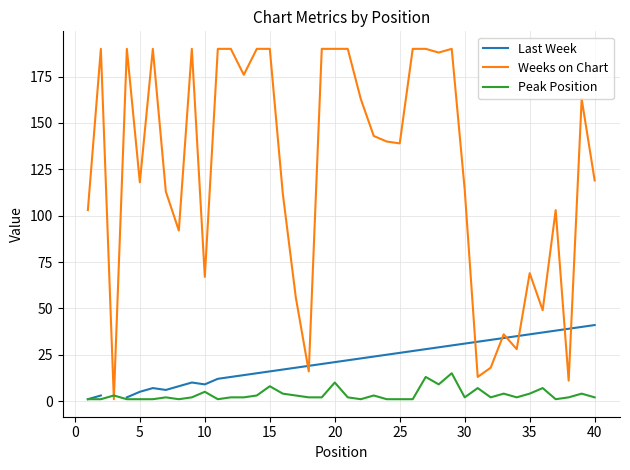

The value of Peak Position at 20 is 10. True or false?

True